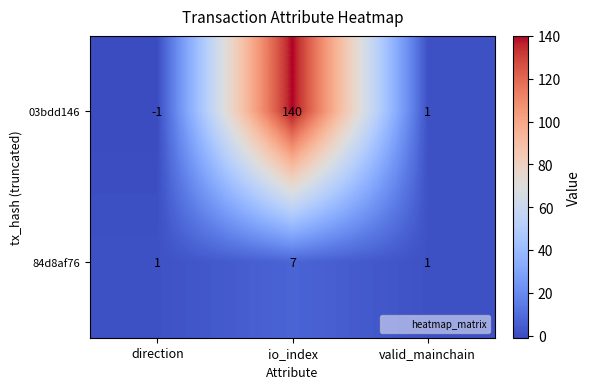

List the series in order of their peak value, lowest first.

84d8af76, 03bdd146